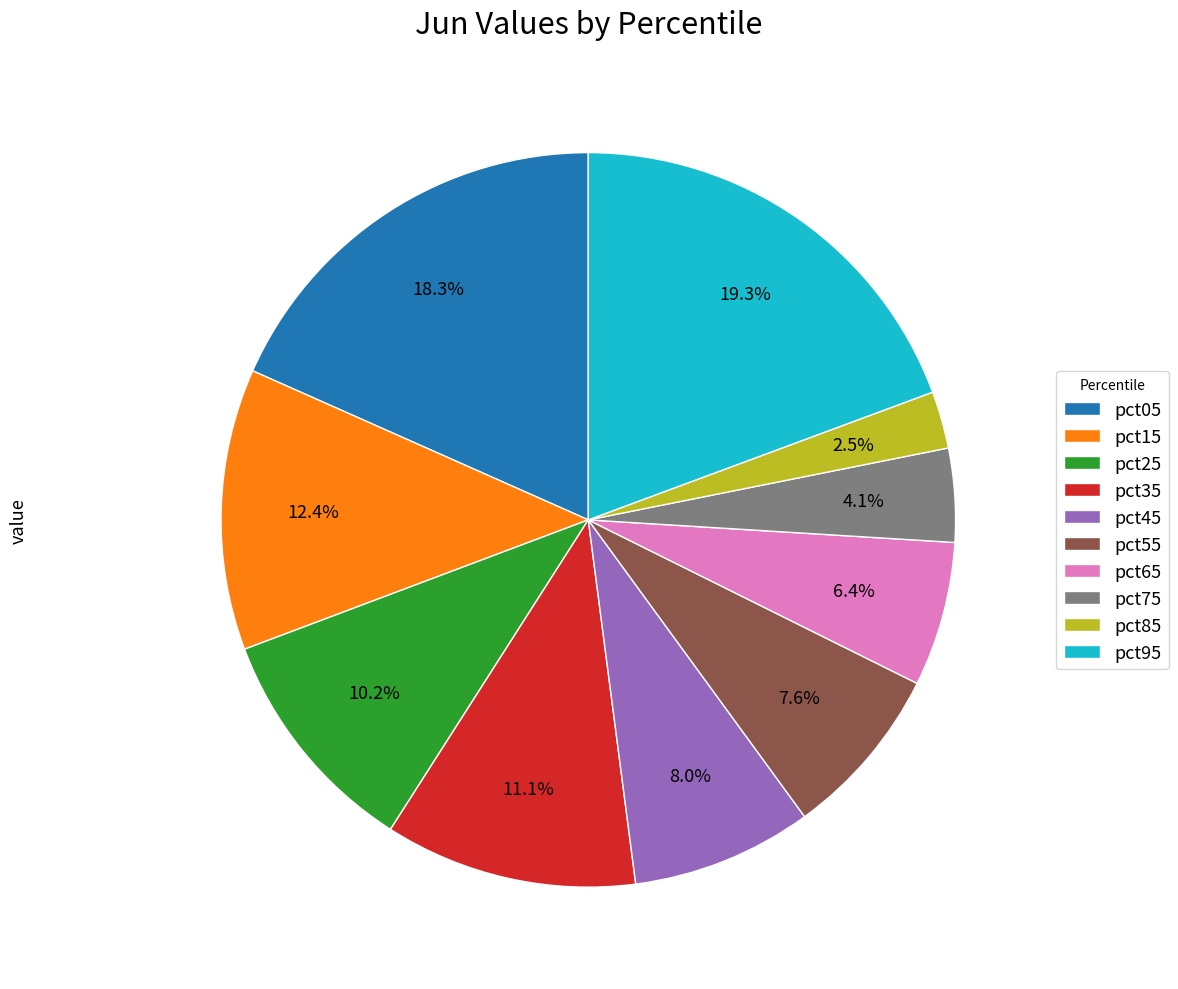

What is the largest slice in the pie chart?

pct95